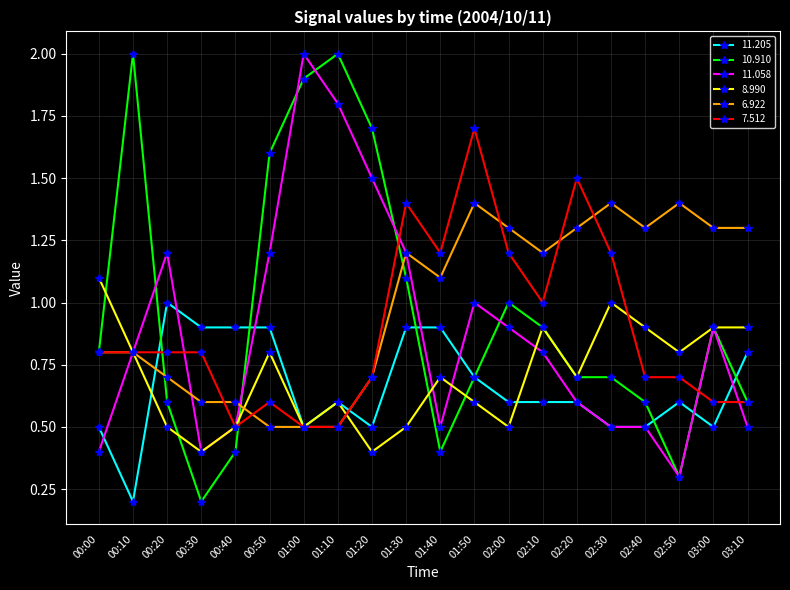

What is the label of the 5th point from the right?

02:30